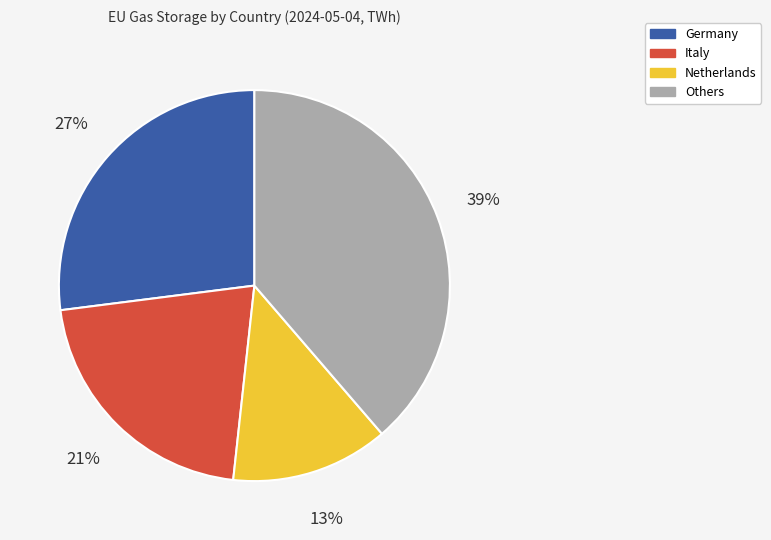

Is there any slice that represents more than half of the pie?

No